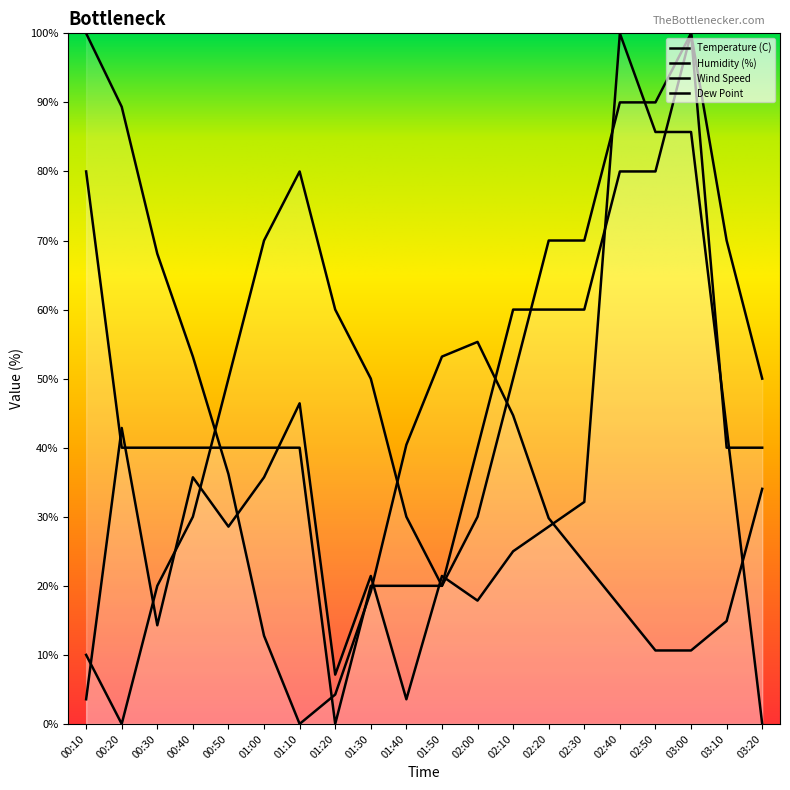

Which series has the largest range (max minus min)?

Temperature (C)